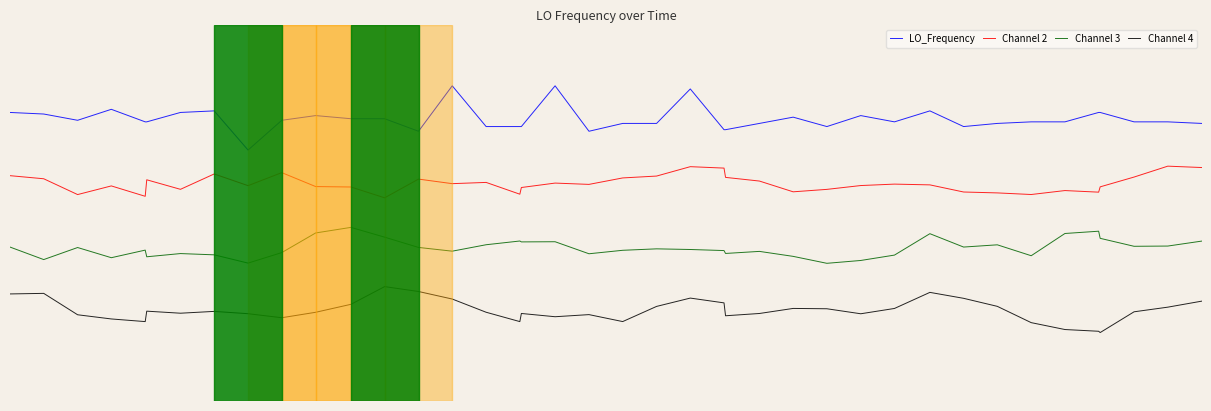

Is this an area chart (filled region under the line)?

No